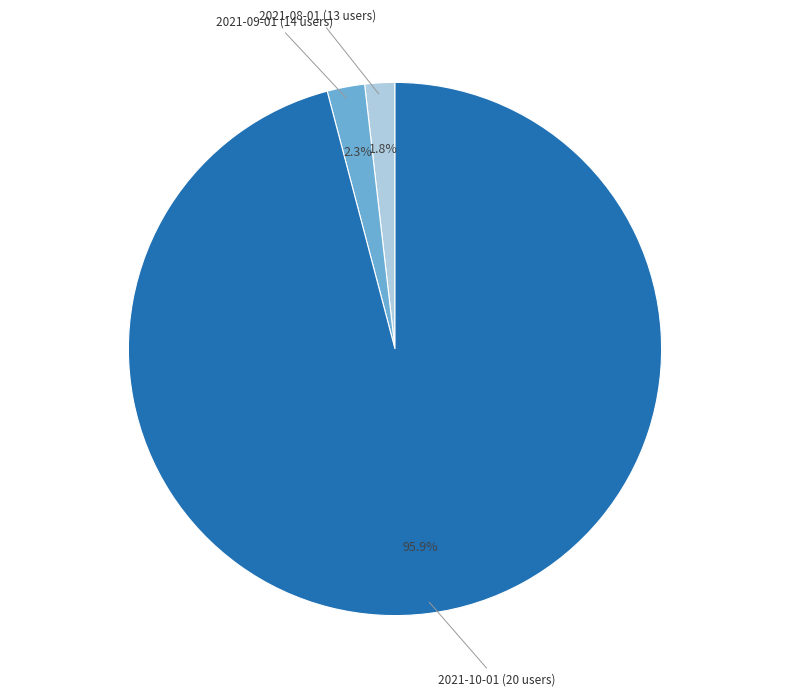

Between 2021-08-01 (13 users) and 2021-10-01 (20 users), which is larger?

2021-10-01 (20 users)